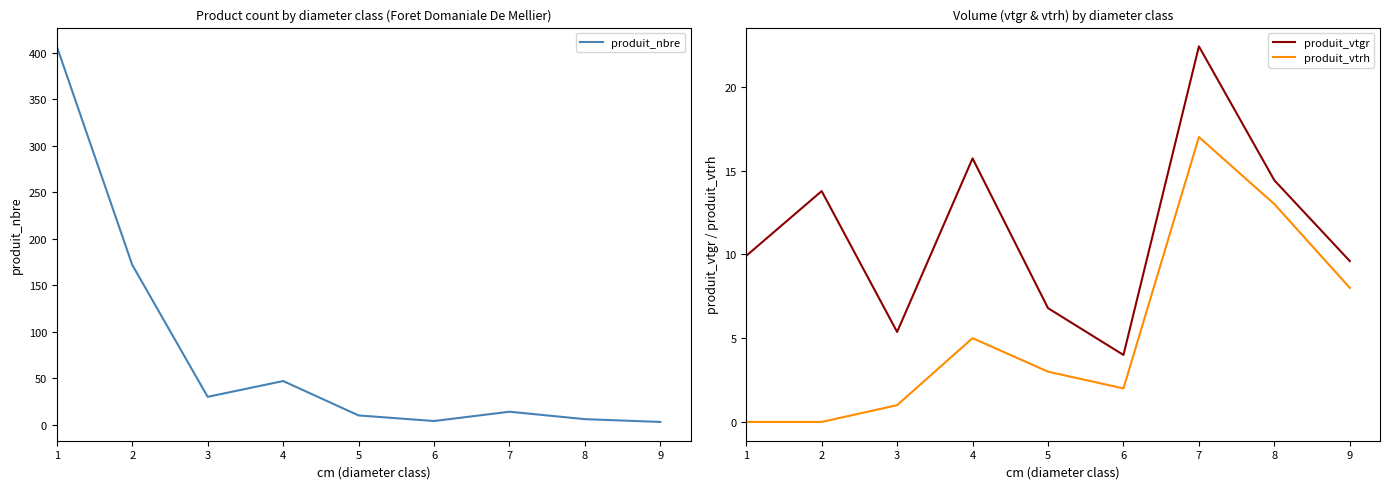

How many interior local valleys does the produit_vtrh series have?

1